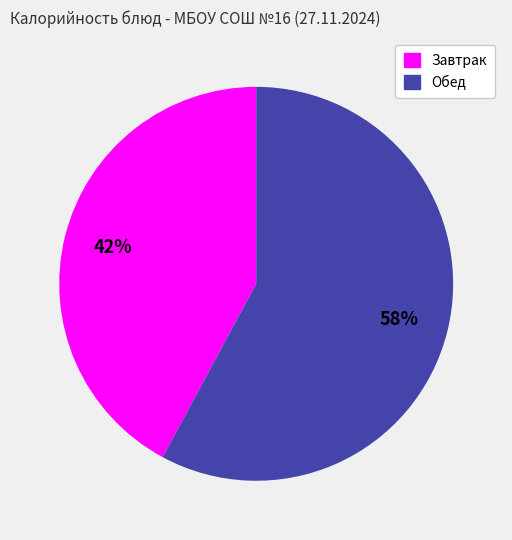

To the nearest percent, what is the average slice percentage?

50%